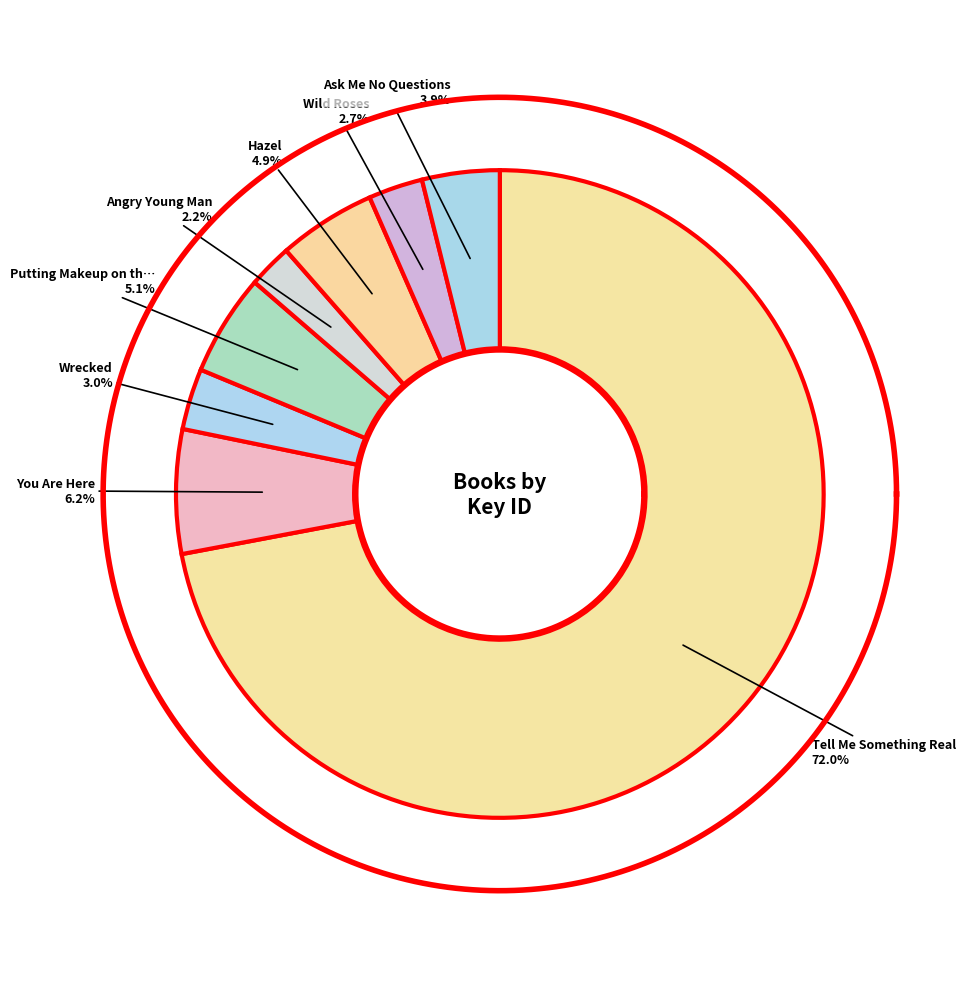

How many segments does this pie chart have?

8